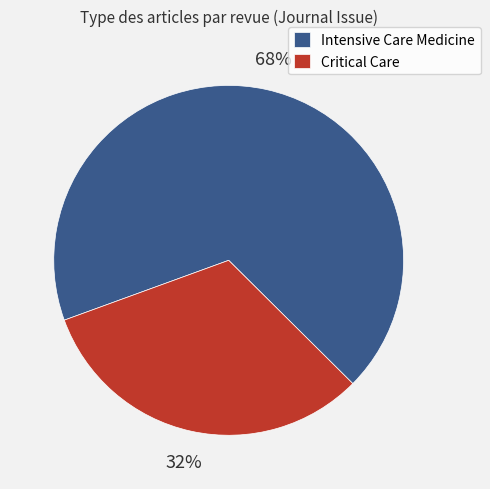

To the nearest percent, what is the difference between the largest and smallest slice percentages?

36%